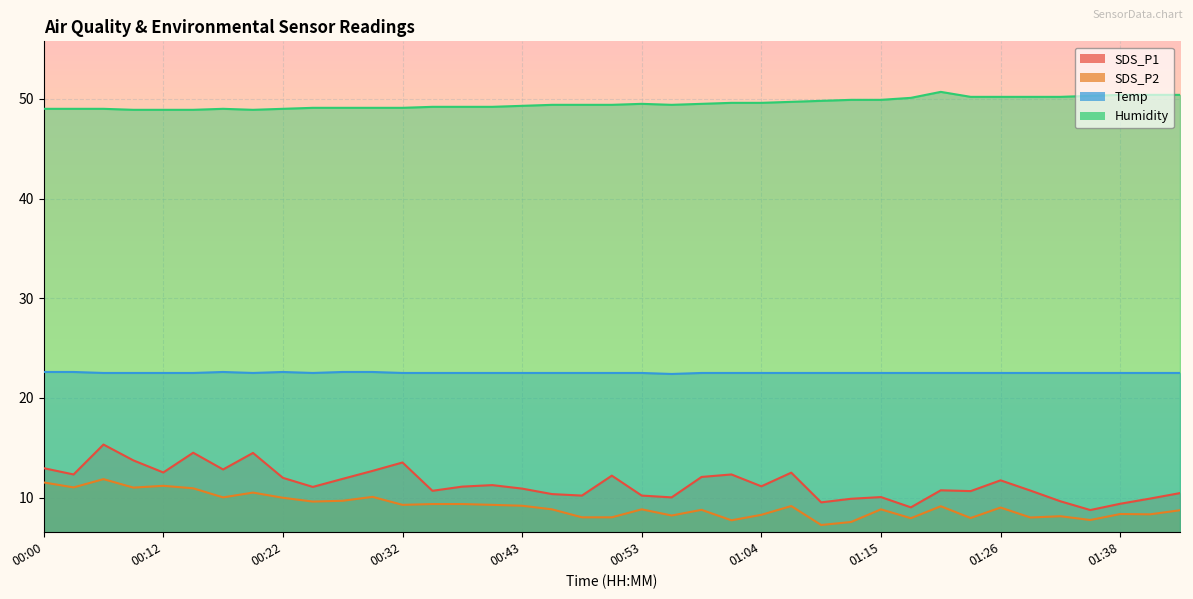

What is the value of the Temp point at the 2nd from the left?

22.6